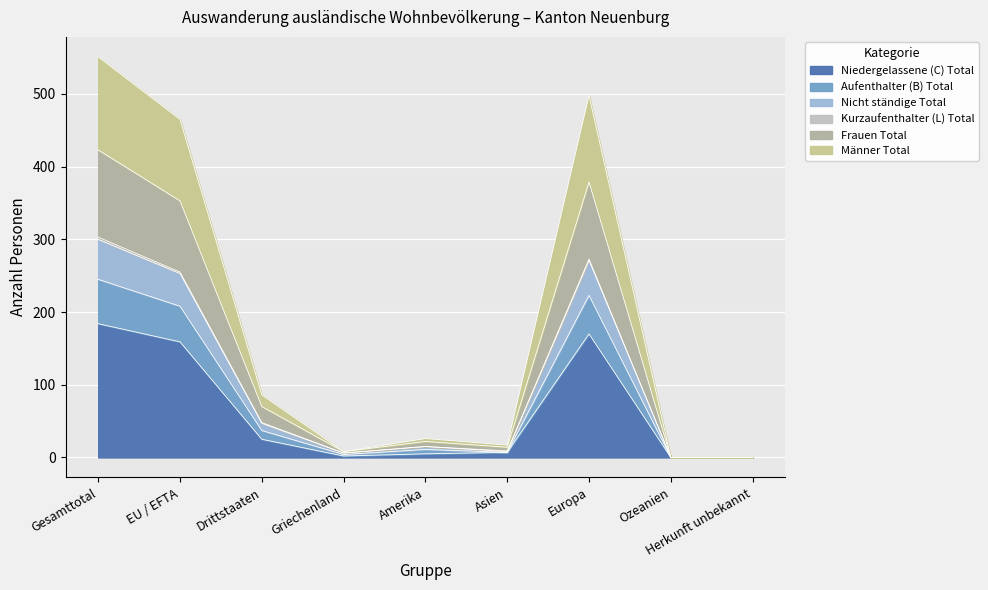

True or false: Männer Total and Niedergelassene (C) Total intersect in this chart.

False